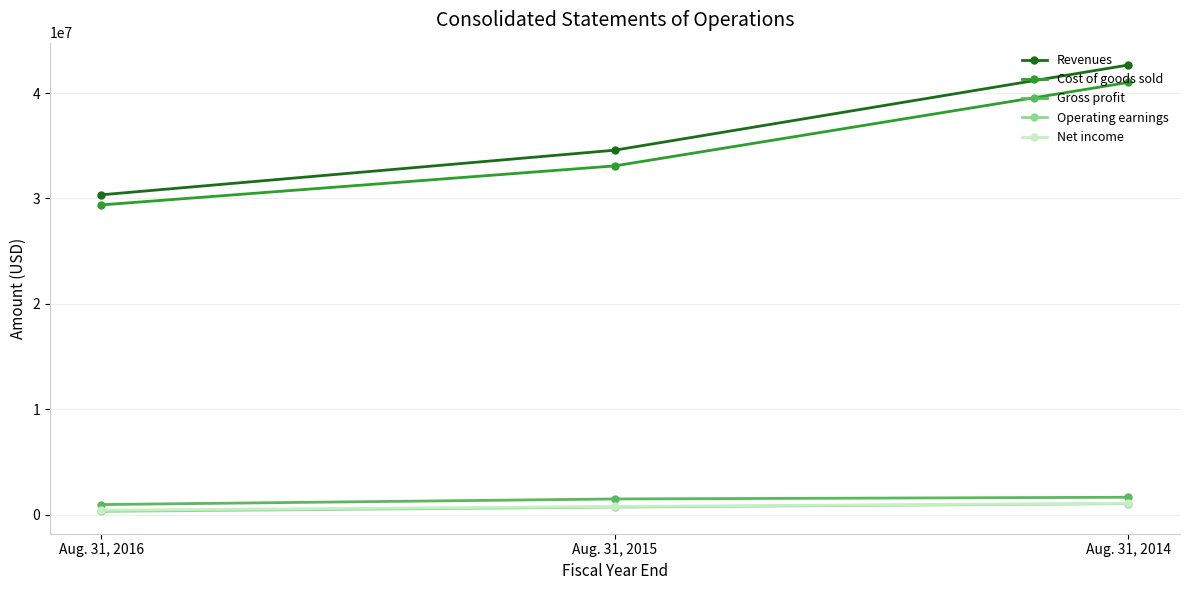

Is it true that Net income equals 780333 at Aug. 31, 2015?

True